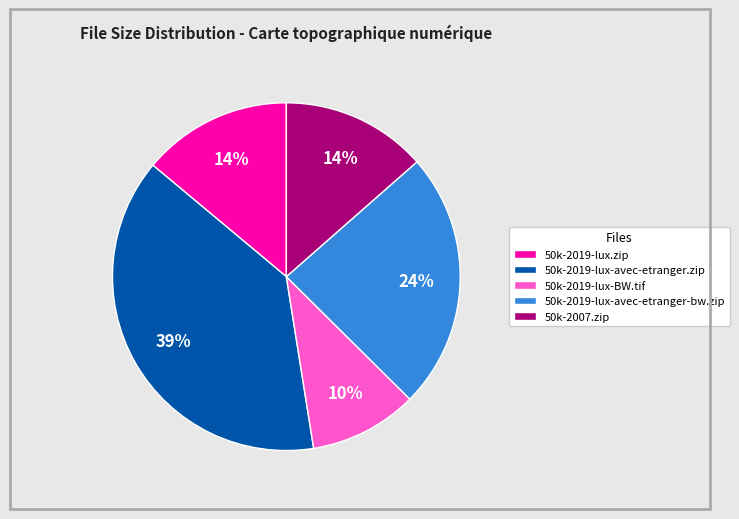

Does 50k-2019-lux-BW.tif account for over 50% of the chart?

No